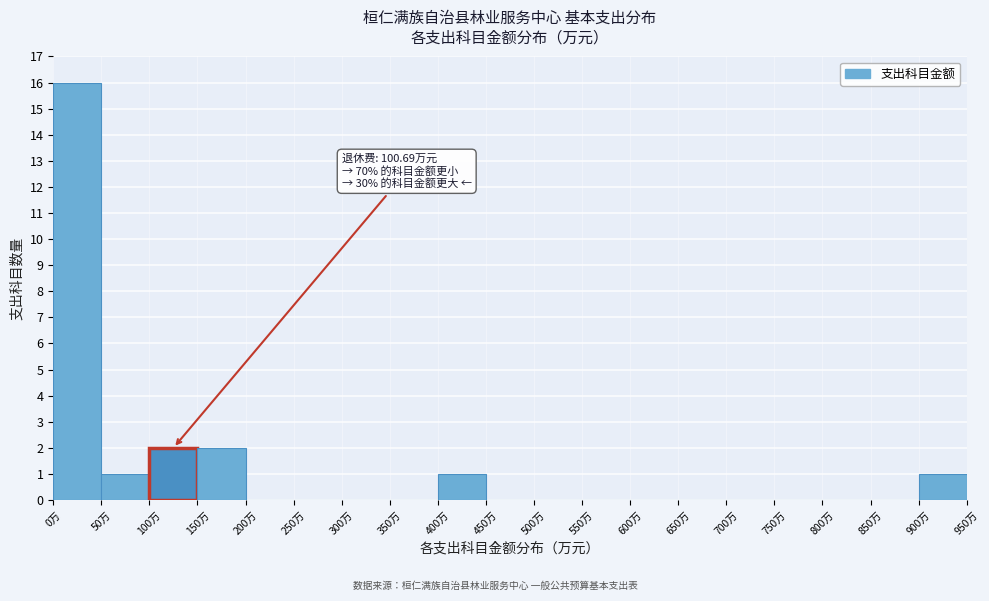

Which range on the x-axis has the tallest bar?

0 to 50